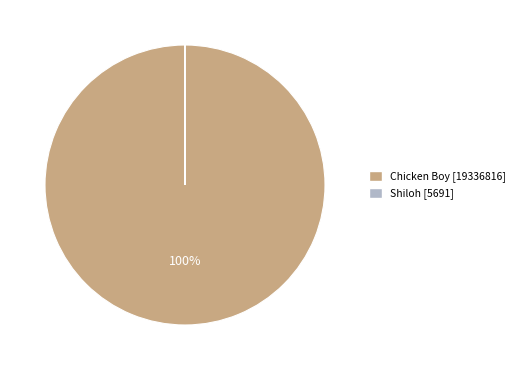

What percentage is the Chicken Boy [19336816] slice, to the nearest percent?

100%